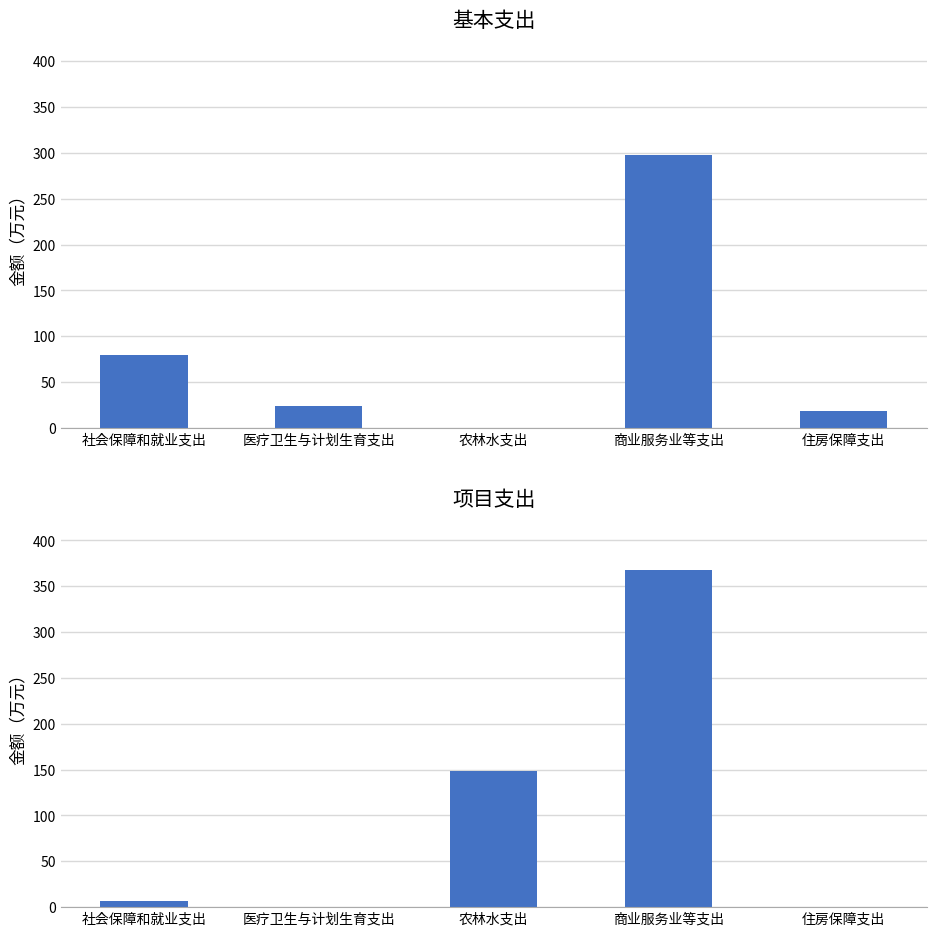

Which label corresponds to the smallest value in the chart?

农林水支出